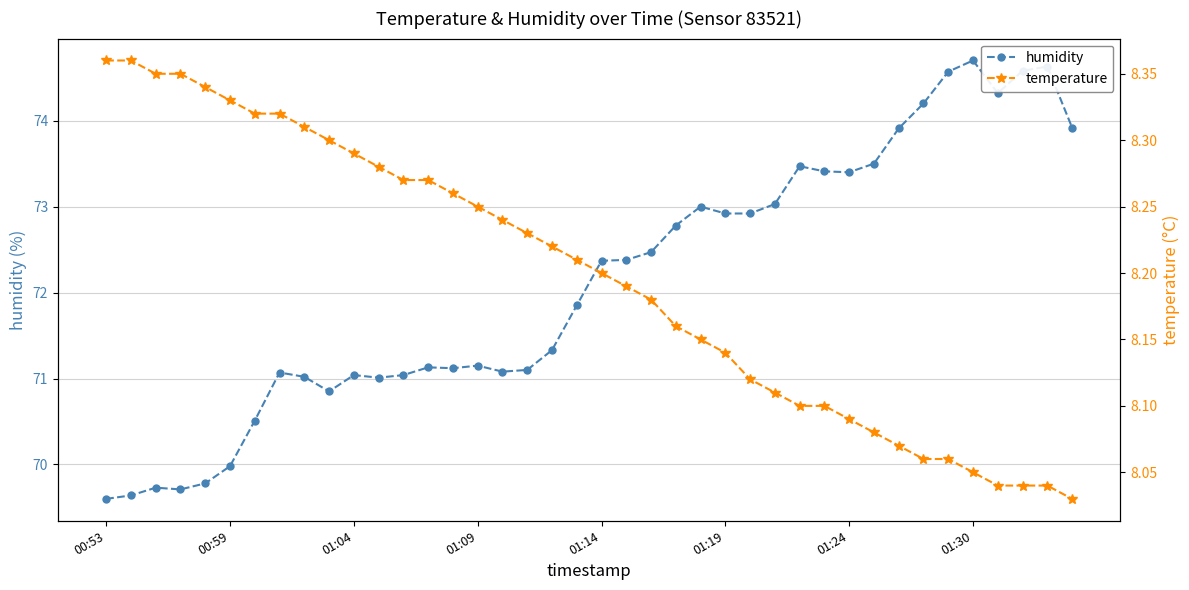

Is it true that humidity equals 73.4 at 01:24?

True